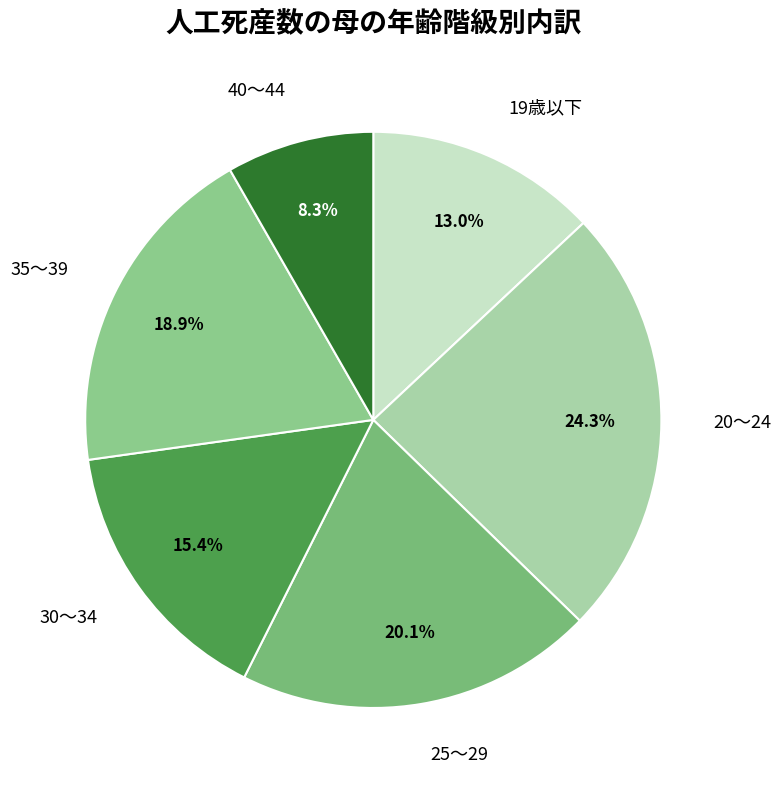

Approximately how many times larger is the value at 20～24 compared to 40～44?

2.9